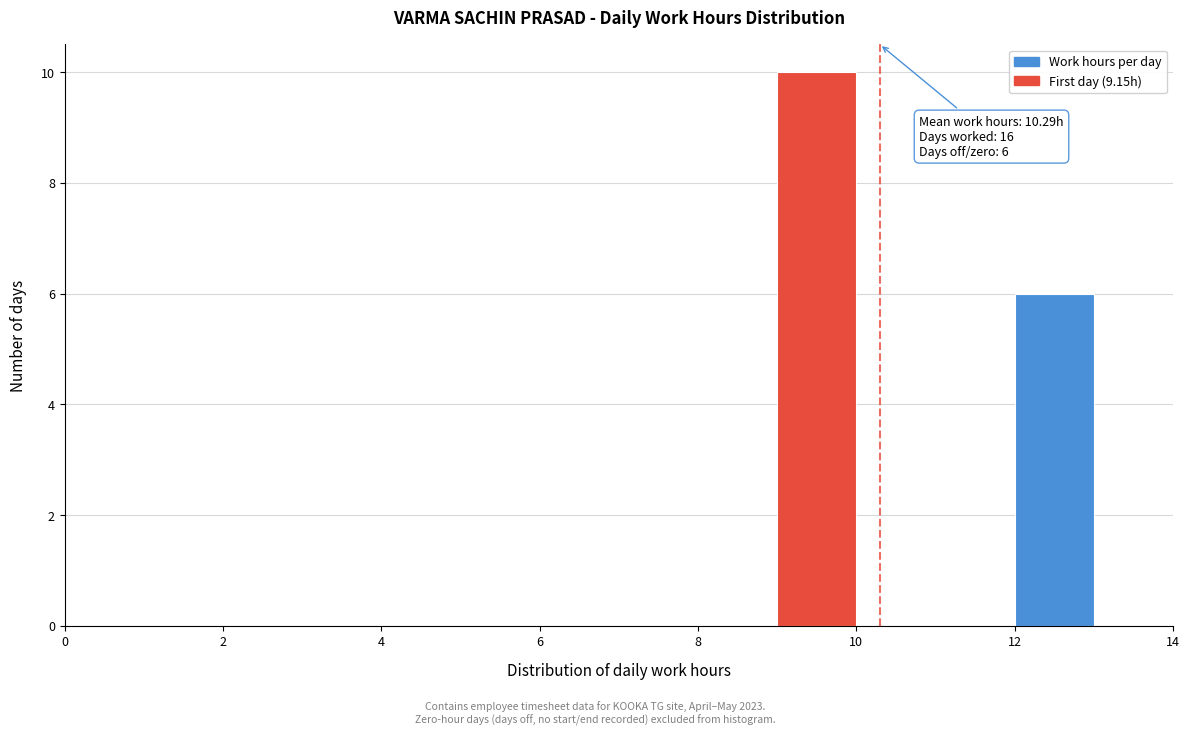

Which range on the x-axis has the tallest bar?

9 to 10